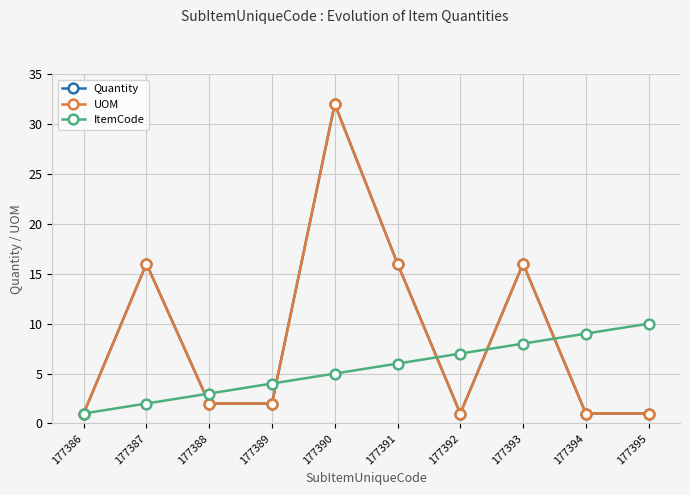

Is this an area chart (filled region under the line)?

No